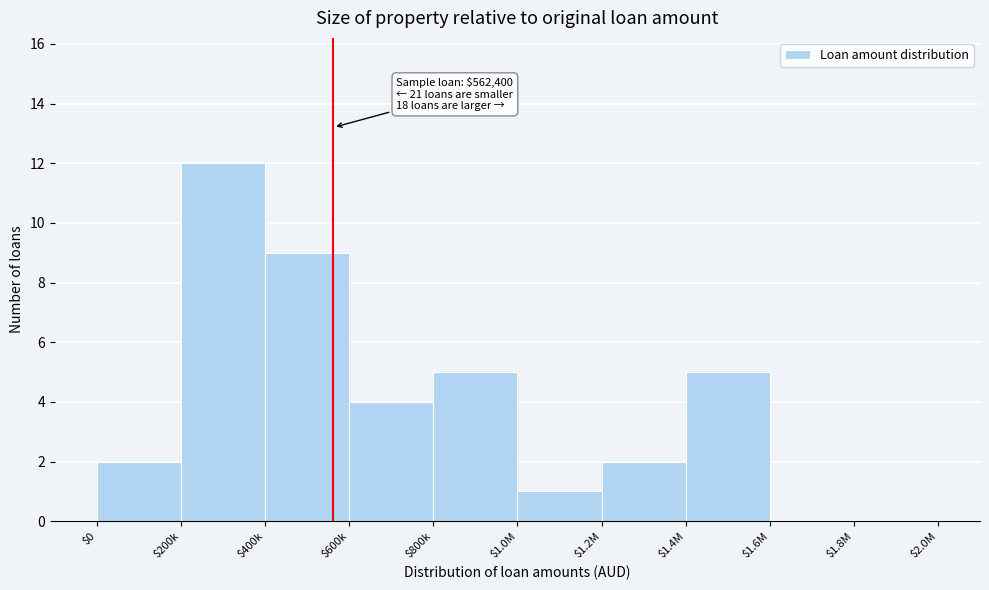

What value does the data have at $200k, to the nearest 10?

10